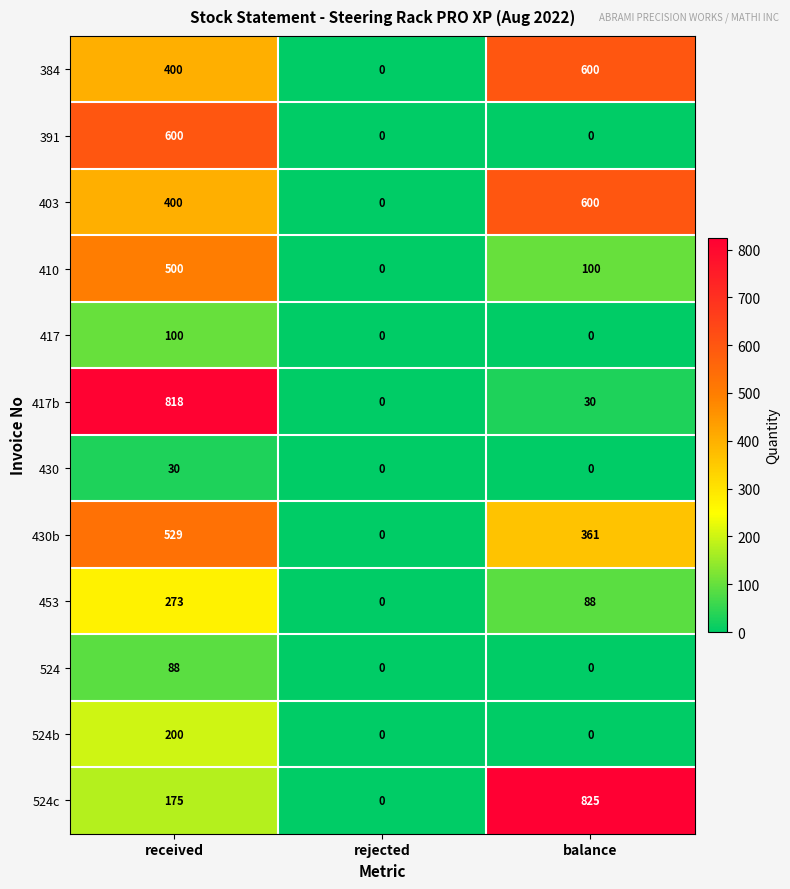

What is the highest value of the 410 series?

500